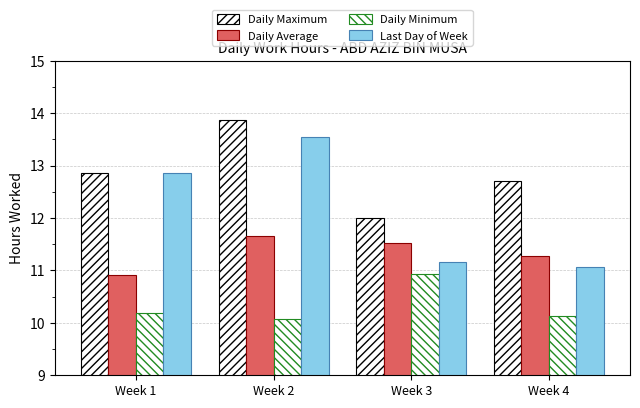

How many data points in Last Day of Week are less than 12?

2